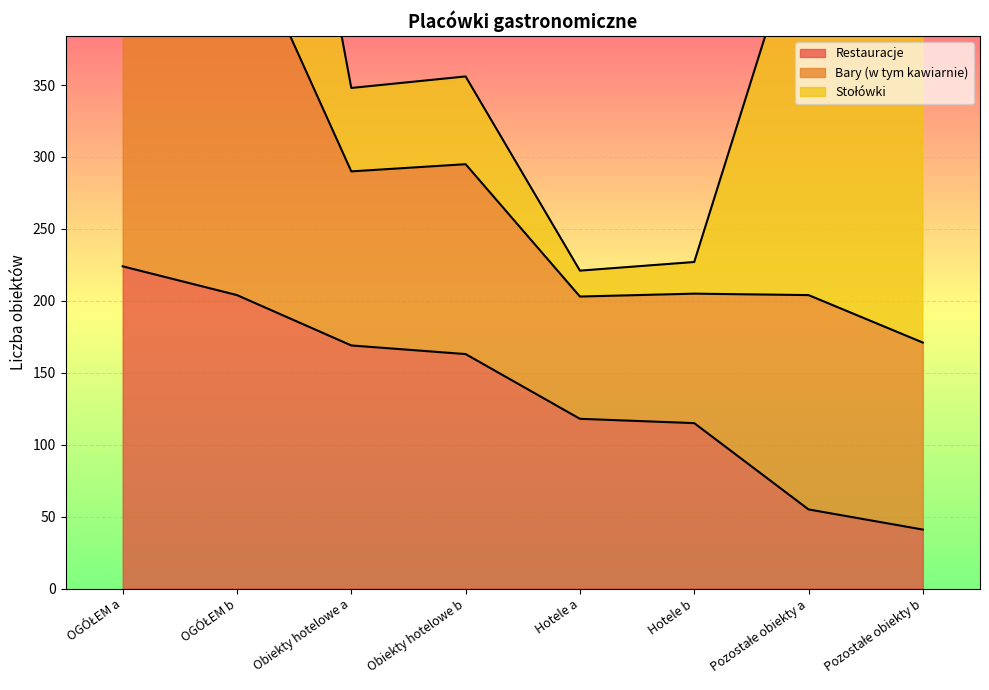

Is it true that Restauracje equals 41 at Pozostałe obiekty b?

True